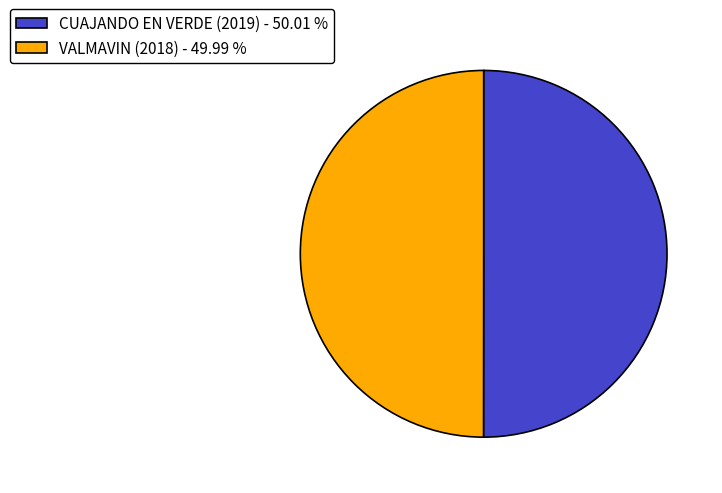

Combined, do VALMAVIN (2018) - 49.99 % and CUAJANDO EN VERDE (2019) - 50.01 % account for over 50%?

Yes